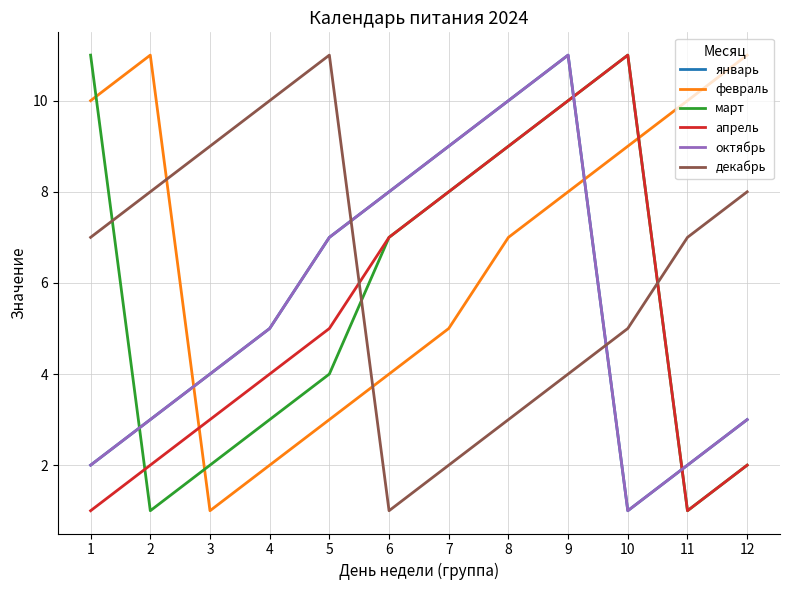

What is the value of the март point at the 4th from the left?

3